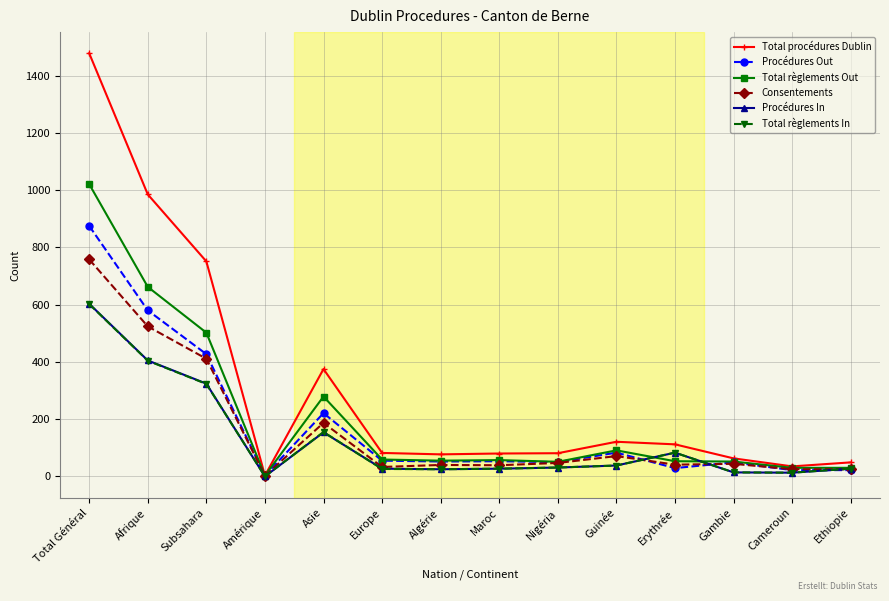

What is the label of the 12th point from the left?

Gambie